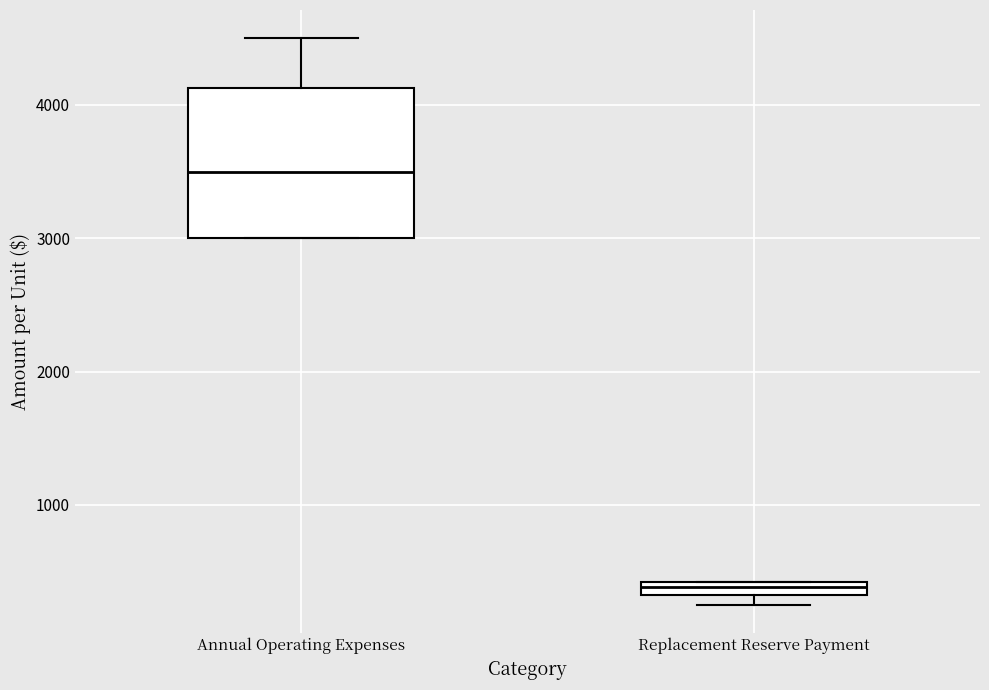

Which box's median line is the highest?

Annual Operating Expenses